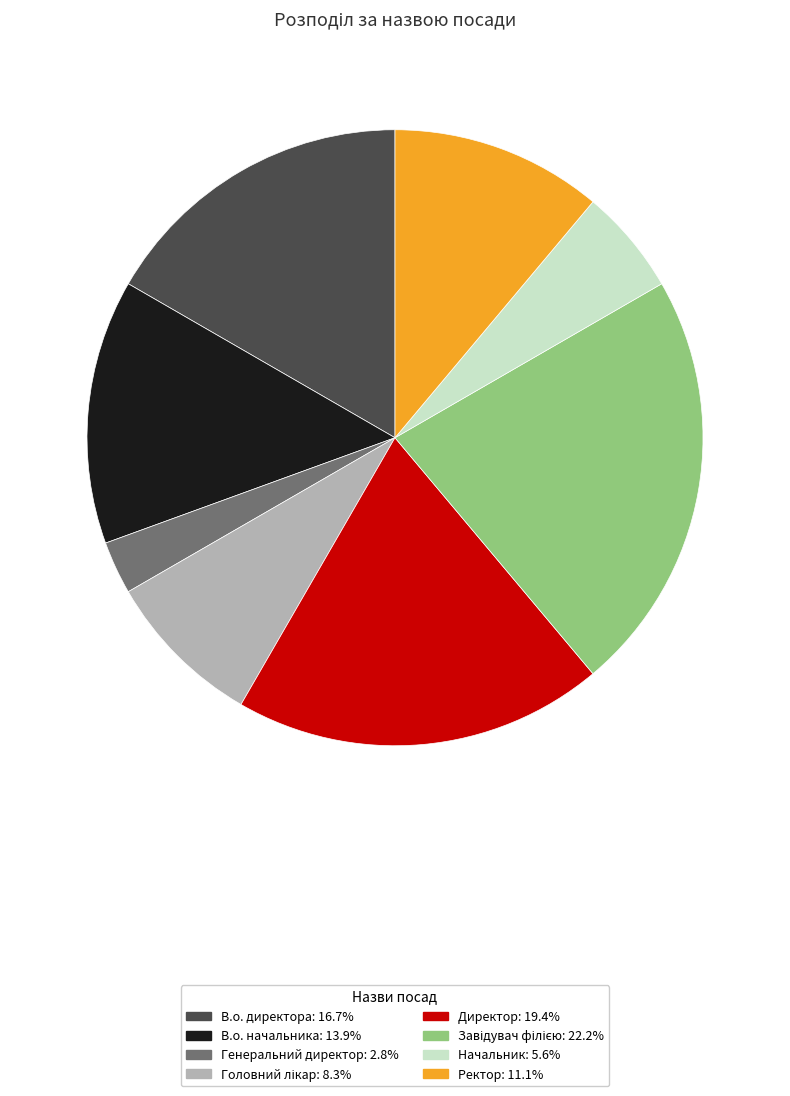

Is it true that В.о. начальника is 27% of the pie?

False